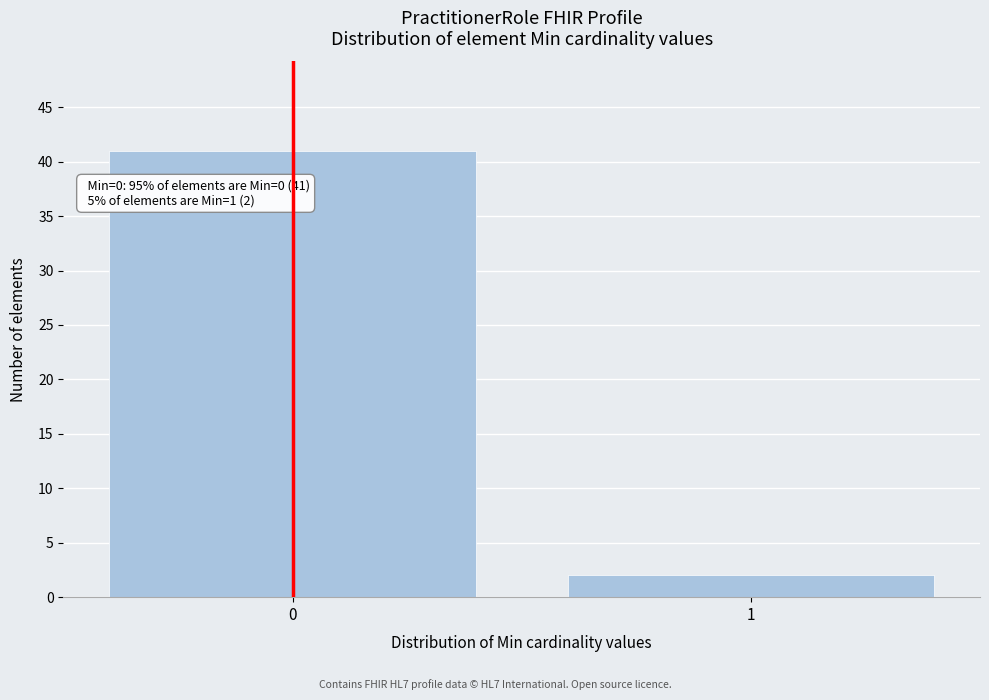

Reading left to right, what are all the values shown in this chart?

41	2